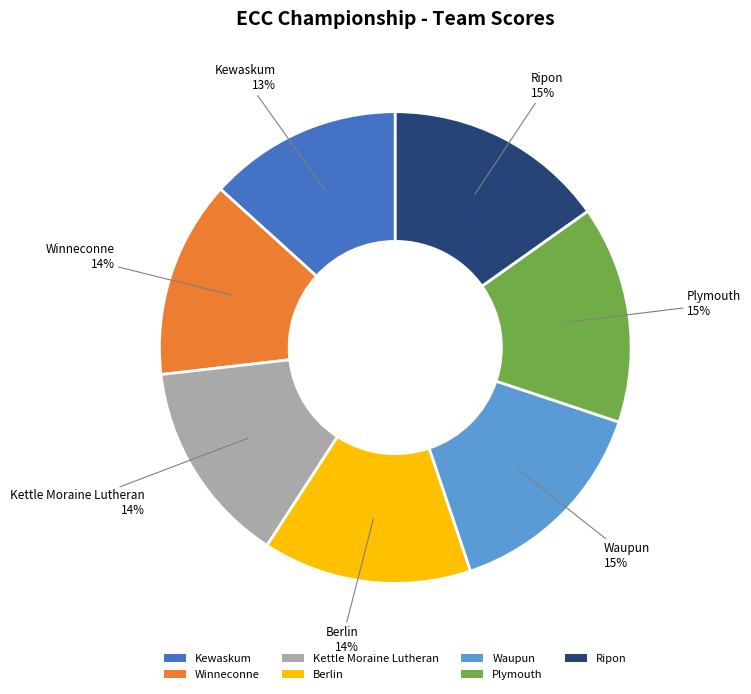

Does Berlin represent more than half of the total?

No